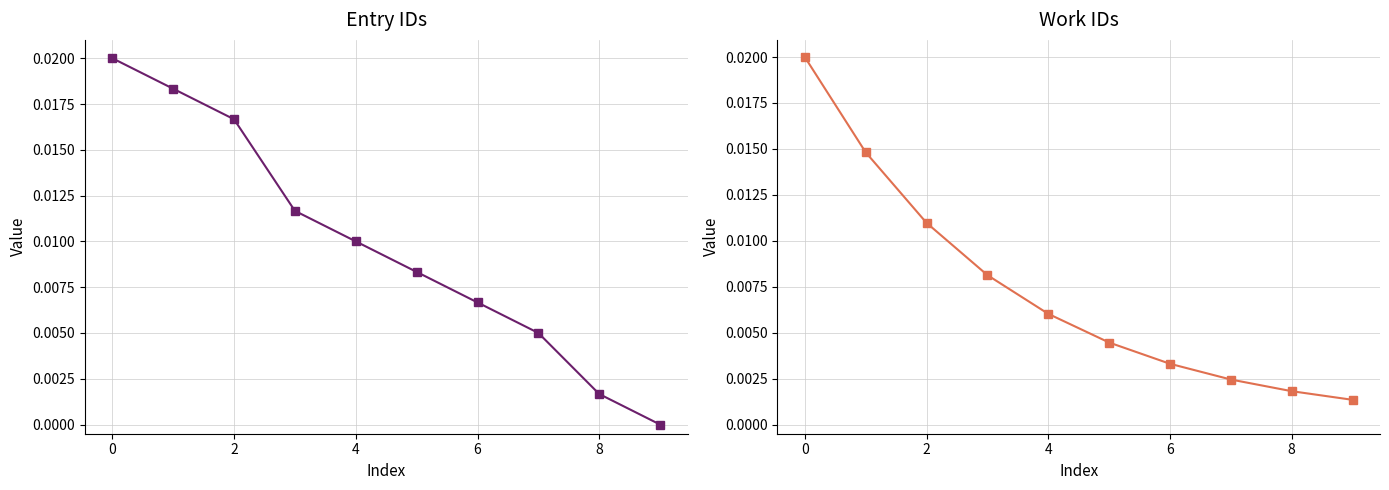

Between −2 and 7, which is larger?

−2